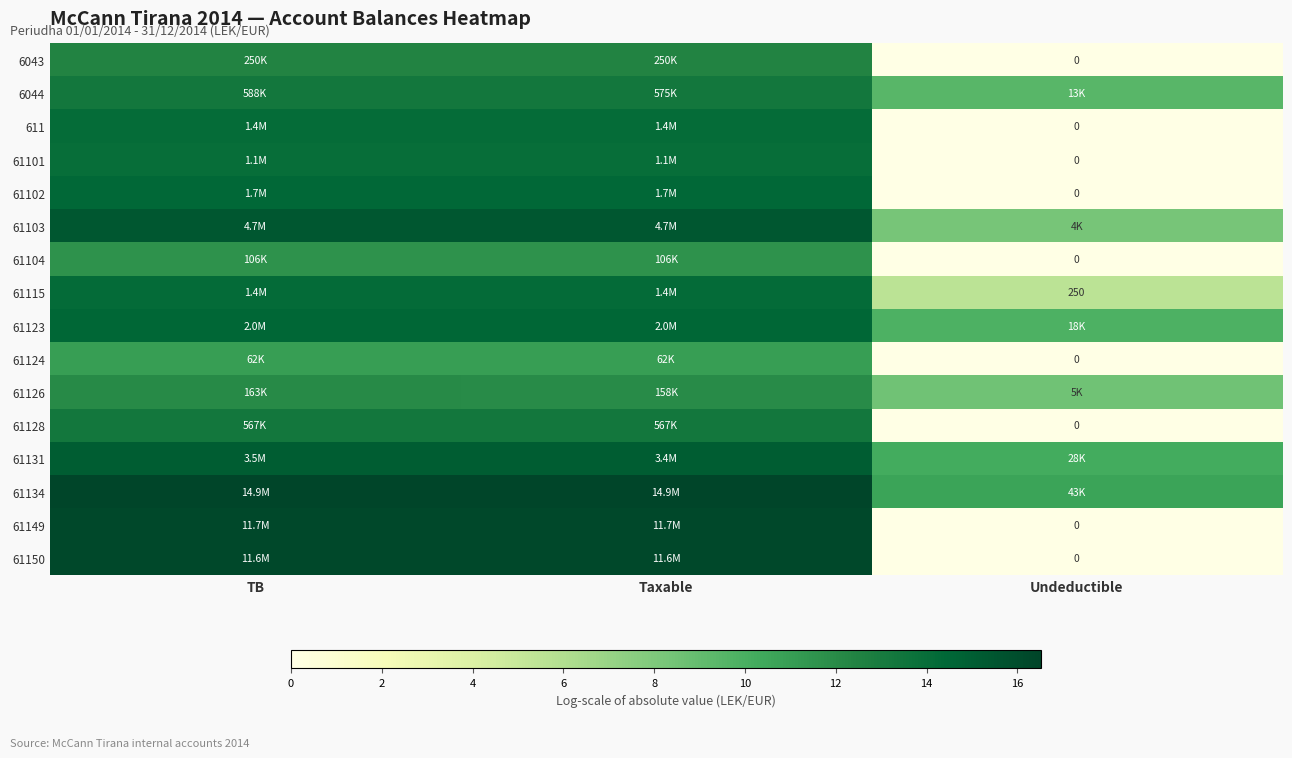

Between TB and Taxable, which is larger?

TB